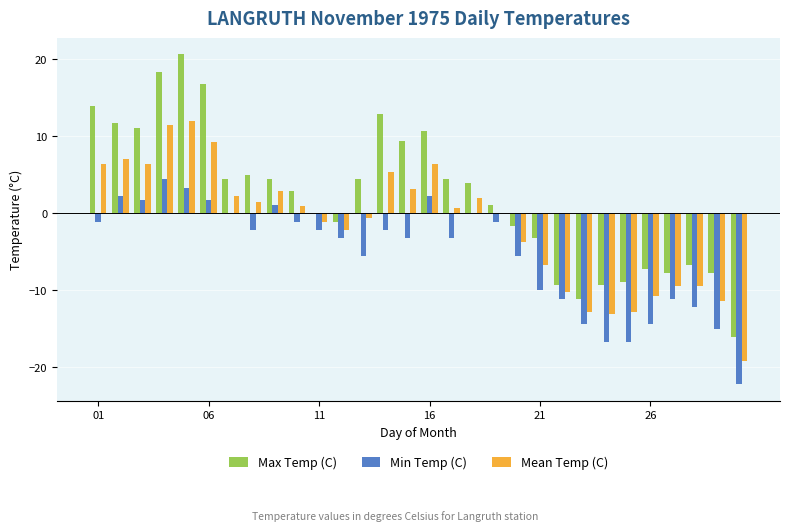

What is the sum of all Min Temp (C) values?

-158.2